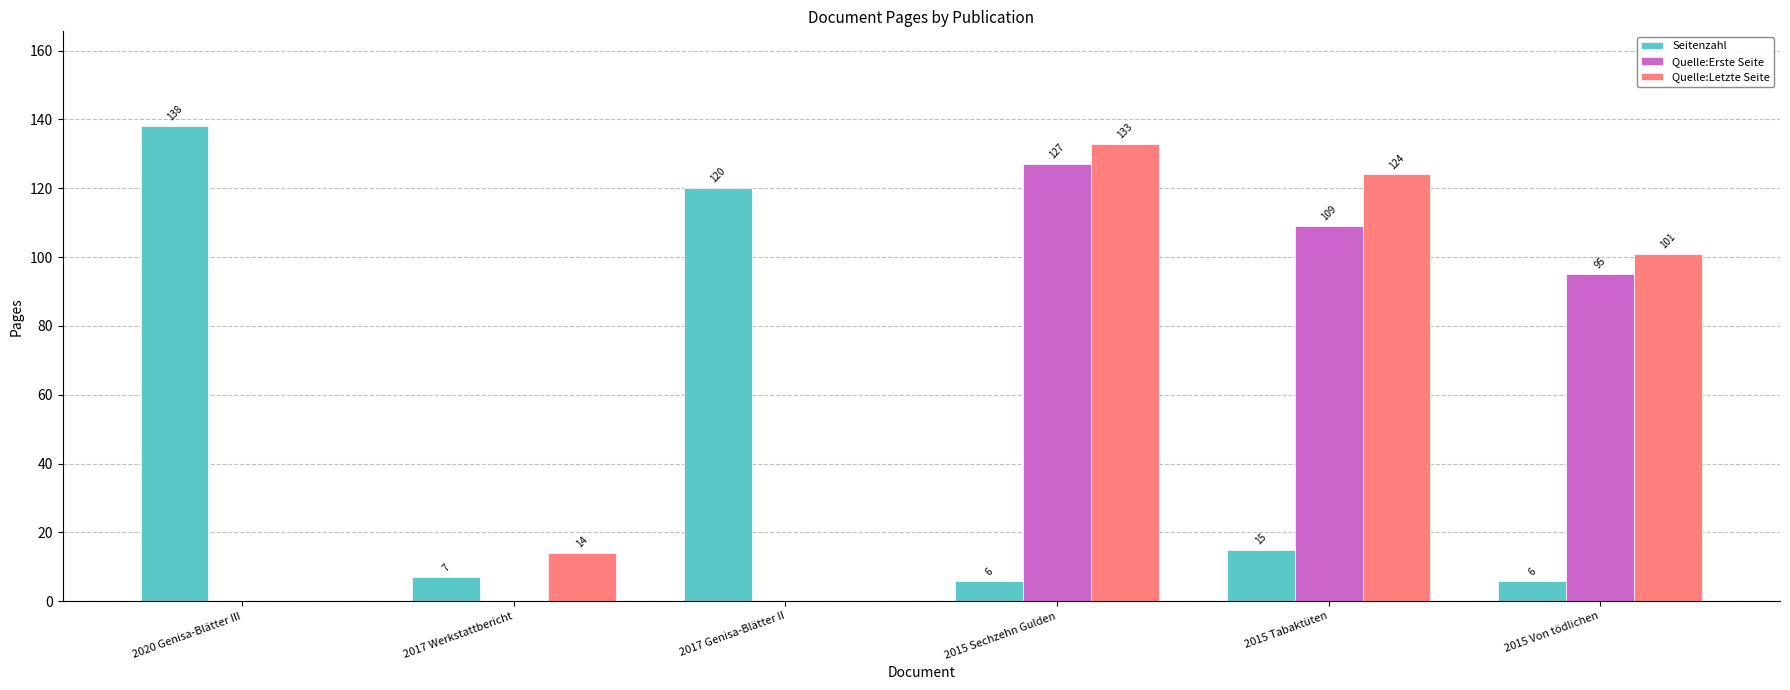

At which label is Quelle:Erste Seite closest to 63?

2015 Von tödlichen